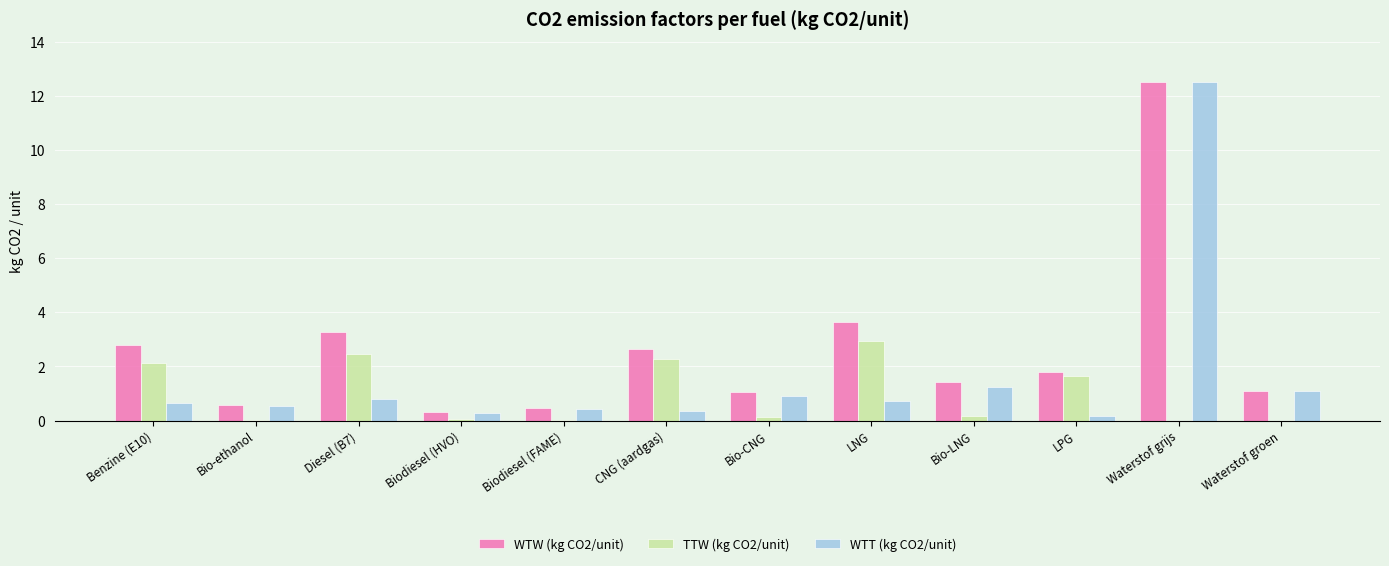

At which category is the sum across all series the highest?

Waterstof grijs